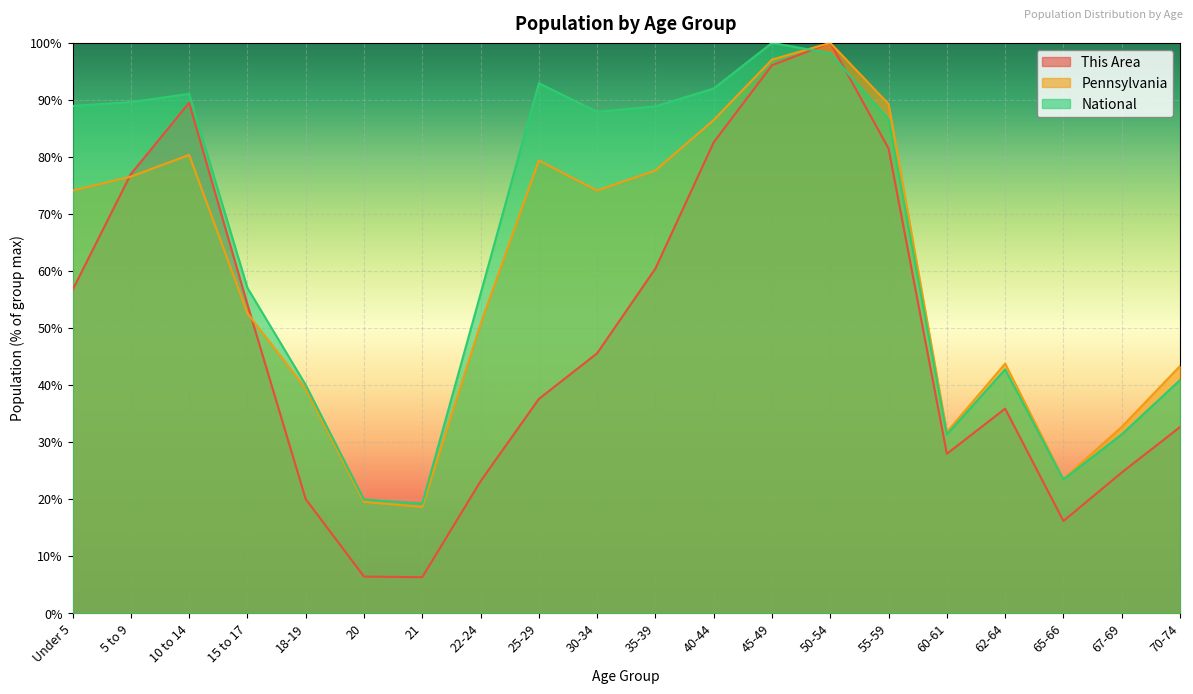

Which series changed the most between 25-29 and 65-66?

National